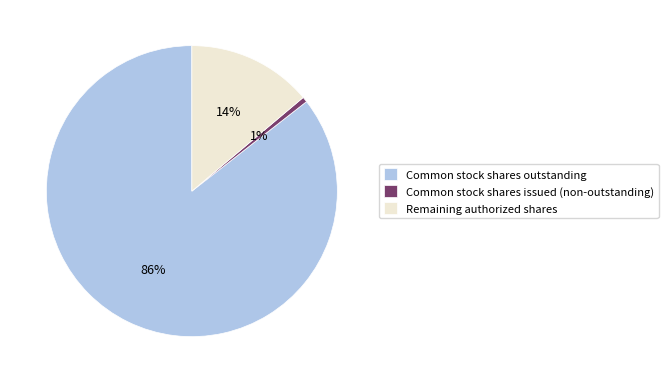

To the nearest percent, what is the average slice percentage?

33%